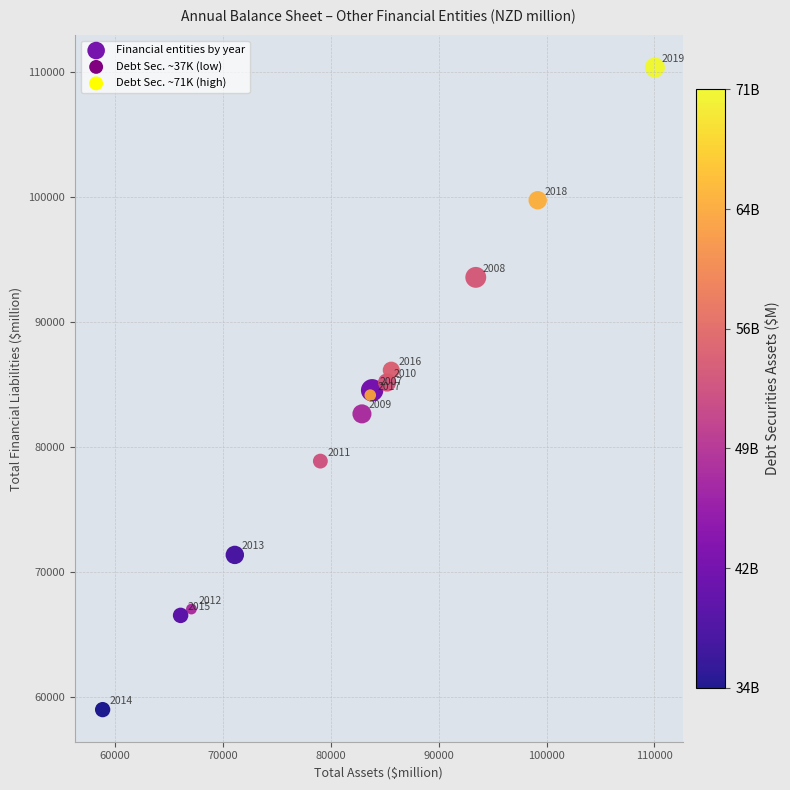

What Y value in the scatter plot is closest to 84655?

84520.4